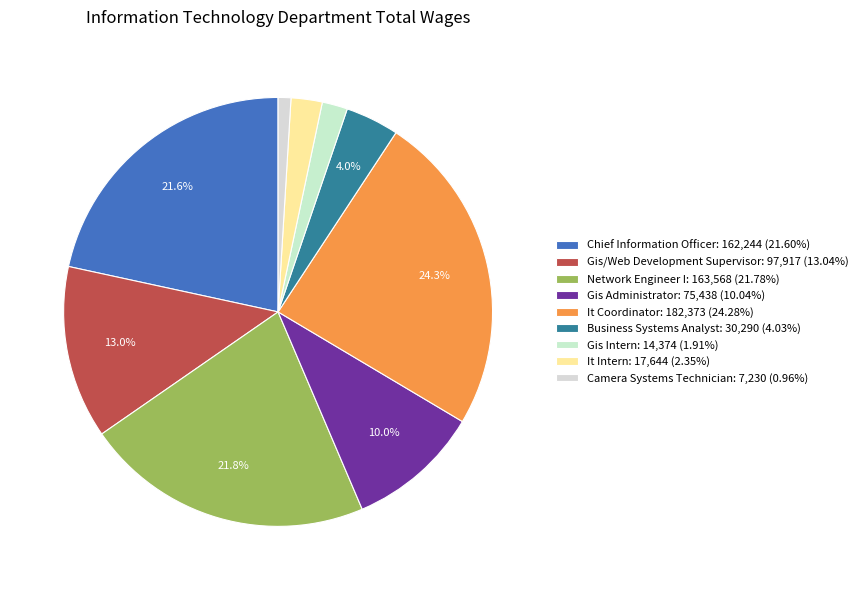

What percentage is the Chief Information Officer slice, to the nearest percent?

22%